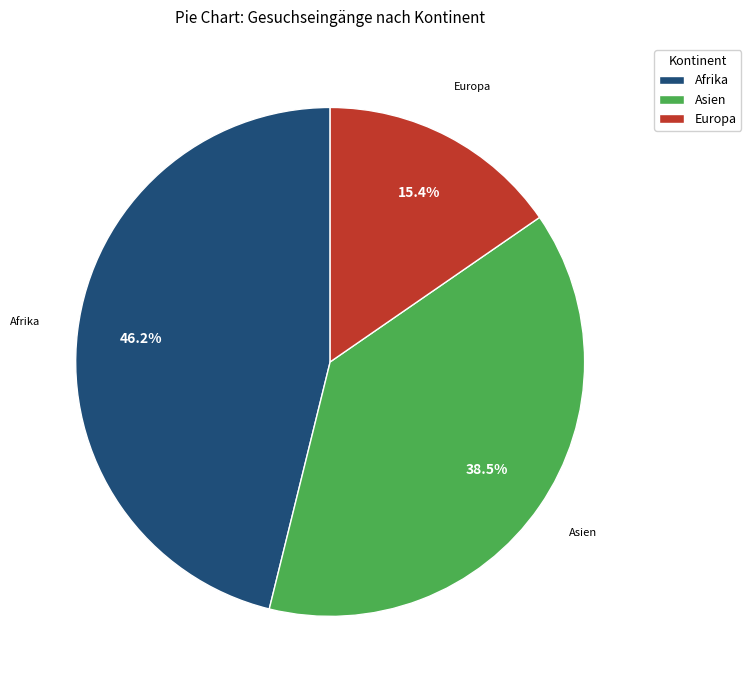

Is there any slice that represents more than half of the pie?

No